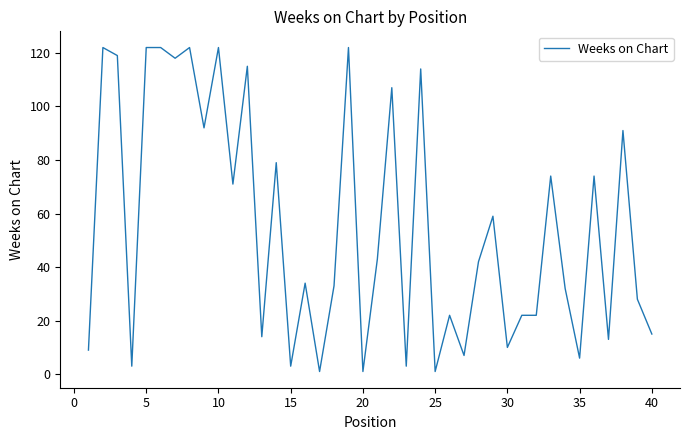

Does the chart have visible grid lines?

No